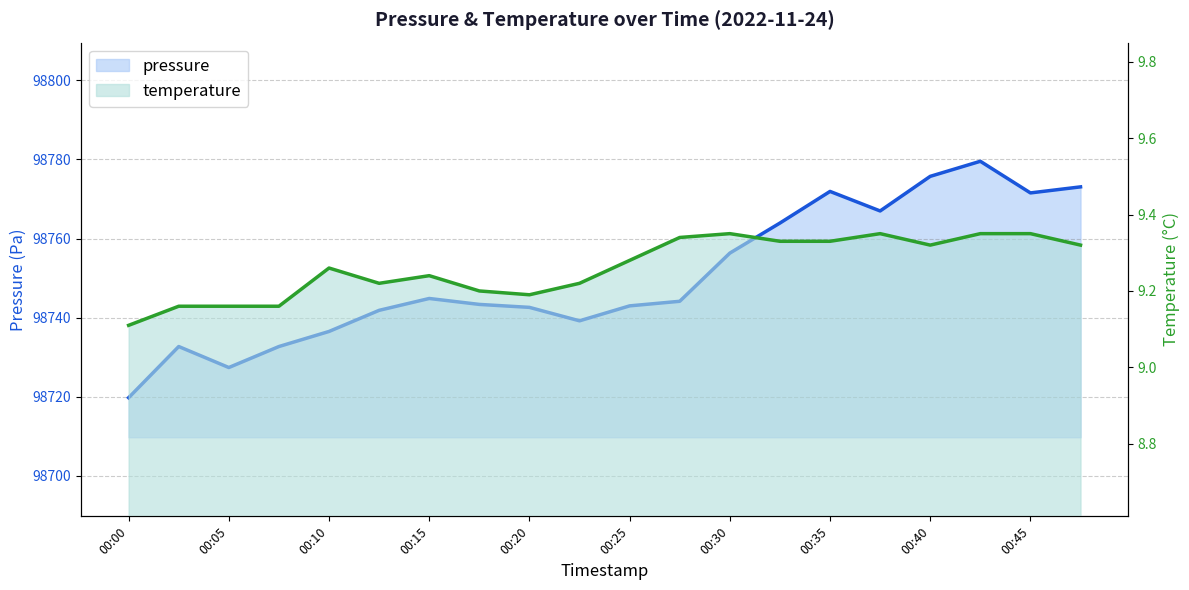

Rank the categories by pressure value from highest to lowest.

00:42, 00:40, 00:47, 00:35, 00:45, 00:37, 00:32, 00:30, 00:15, 00:27, 00:18, 00:25, 00:20, 00:13, 00:22, 00:10, 00:03, 00:08, 00:05, 00:00